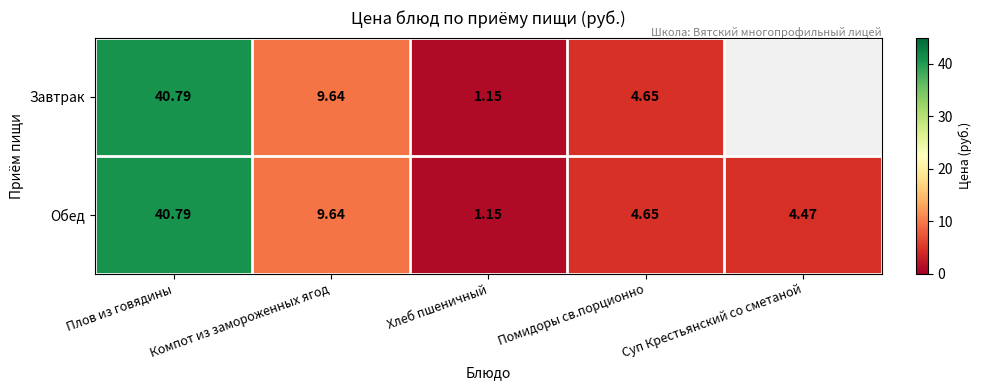

What is the average value of the Обед series?

12.1